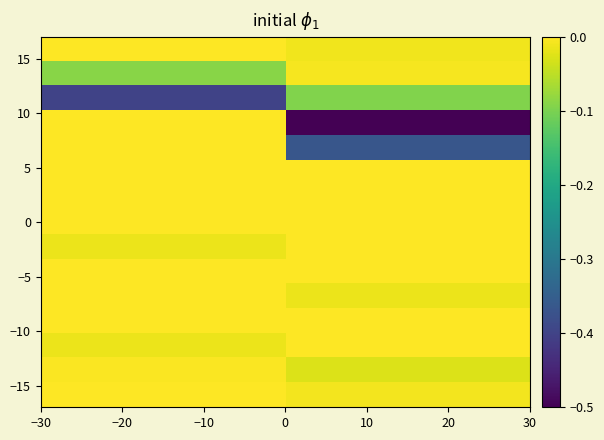

How many categories are shown in the chart?

2